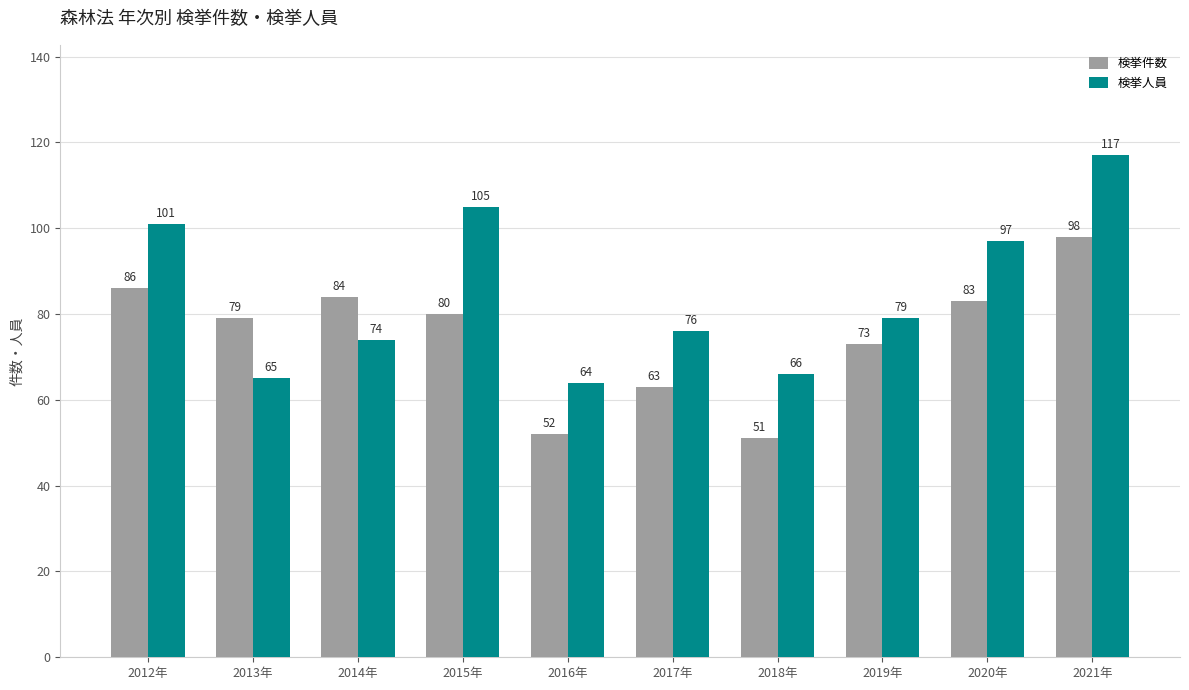

How many groups of bars are there?

10